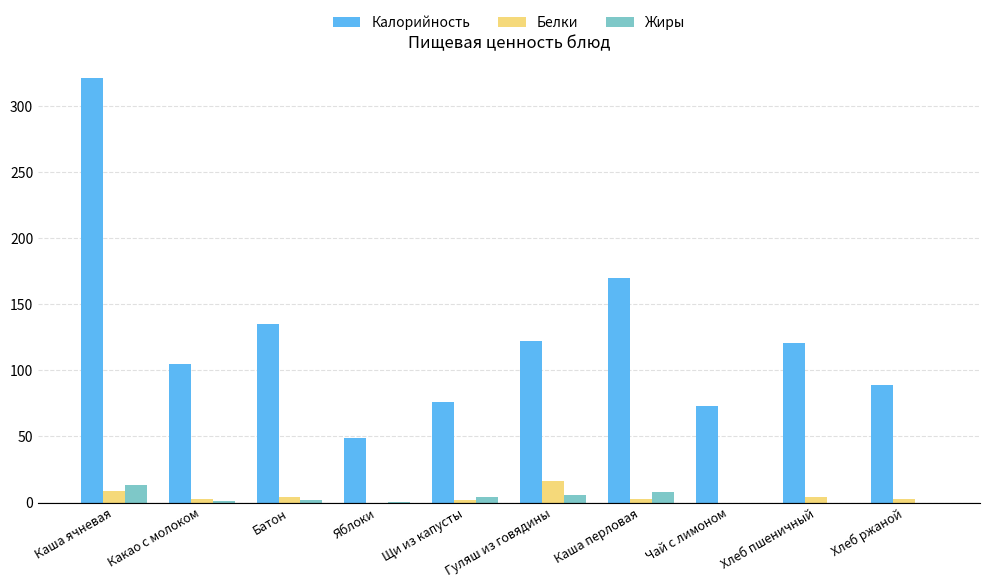

True or false: Белки has a value of 16.0 at Гуляш из говядины.

True